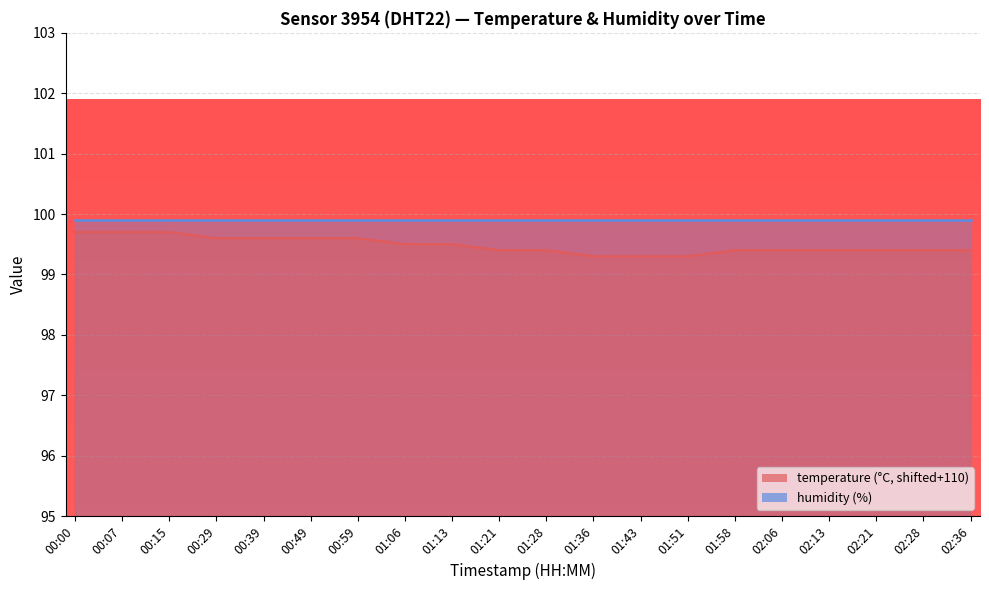

What value does the data have at 00:39?

99.6